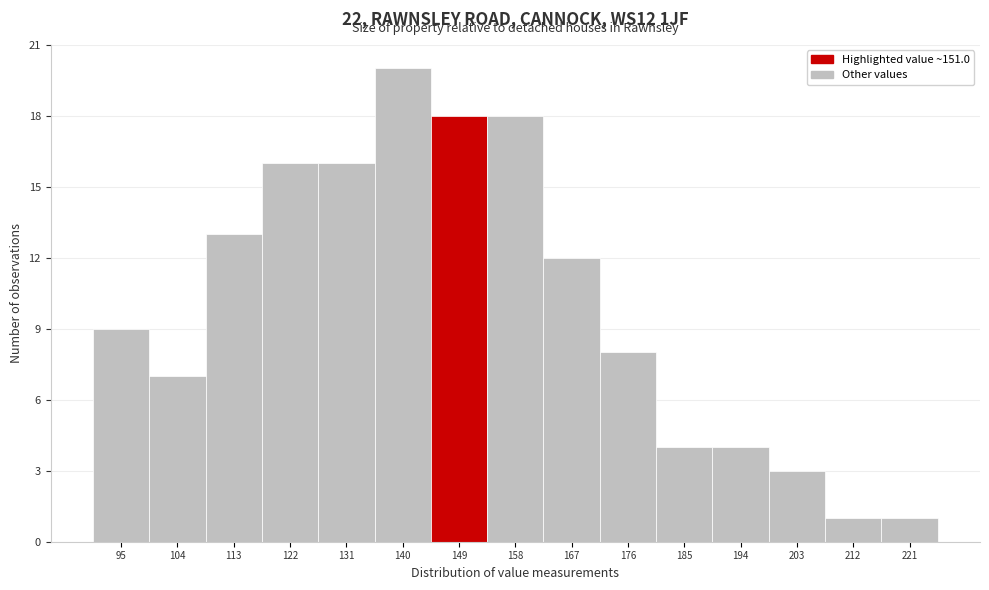

Reading left to right, extract all data points from this chart.

9	7	13	16	16	20	18	18	12	8	4	4	3	1	1